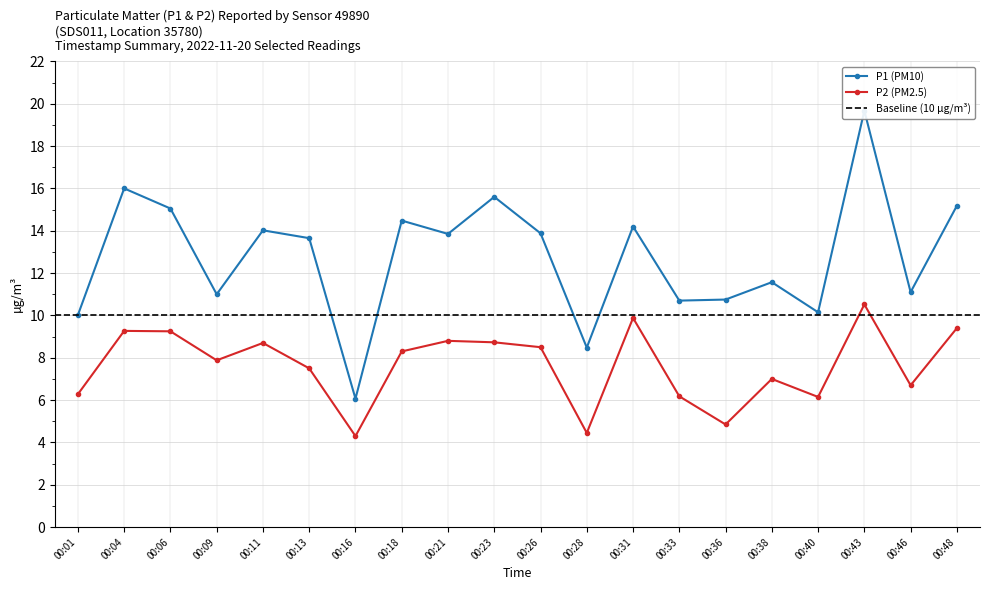

At which label is P1 (PM10) closest to 12?

00:38